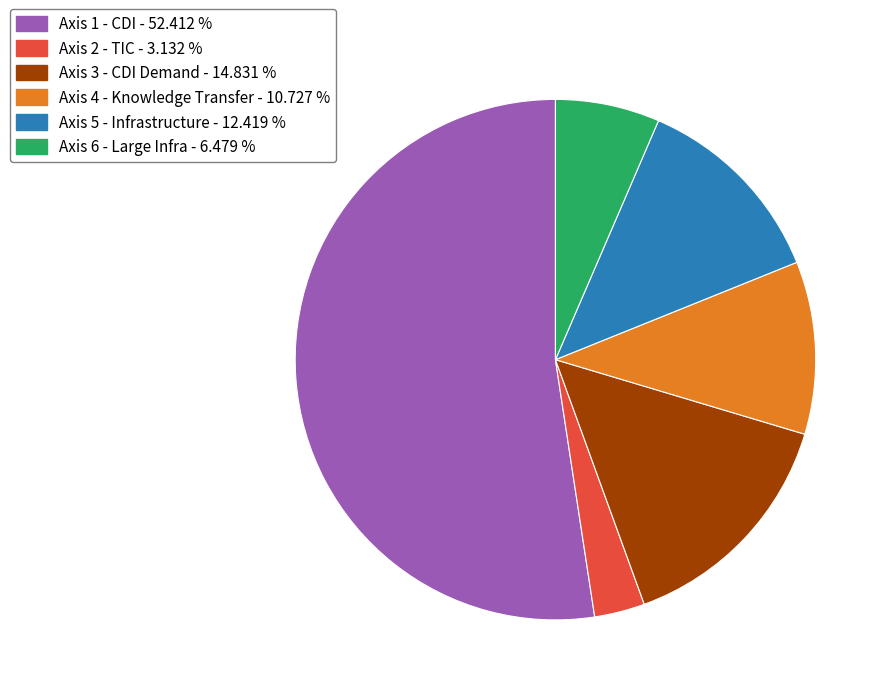

Is there a majority slice in this chart?

Yes